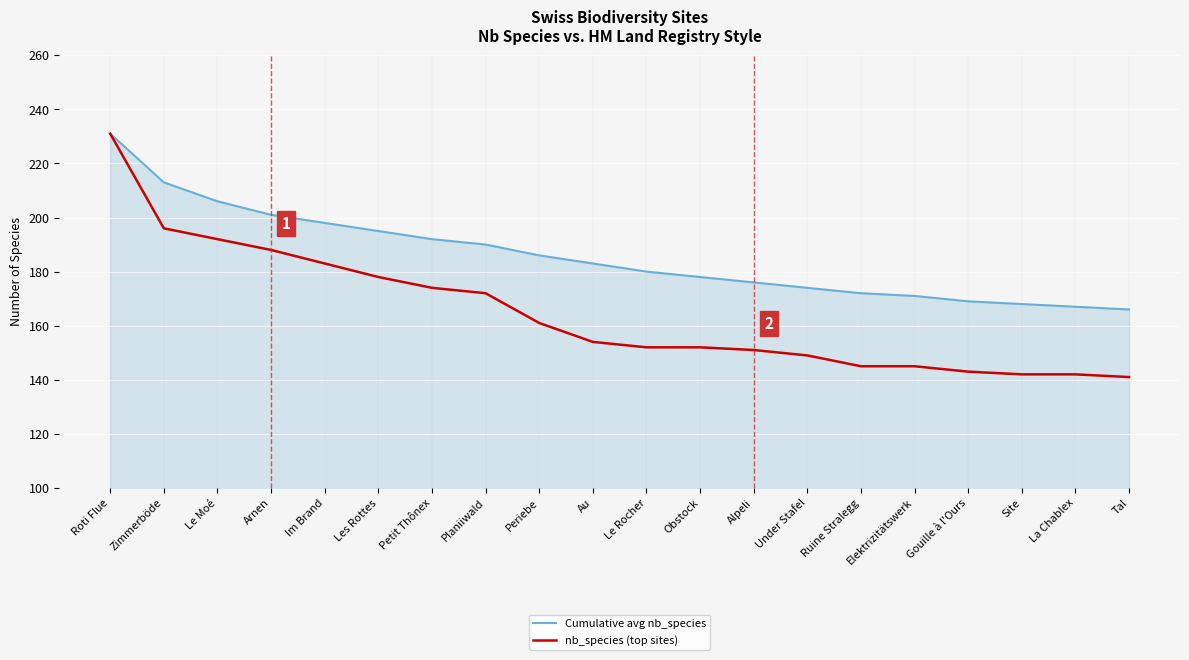

What position from the right is Ruine Stralegg?

6